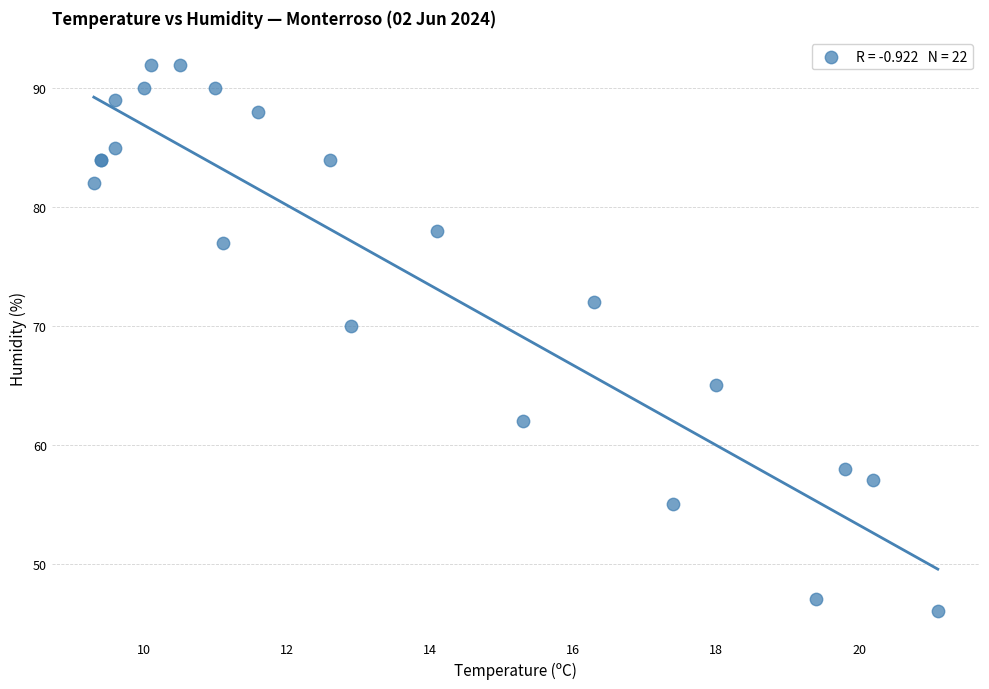

What Y value in the scatter plot is closest to 69?

70